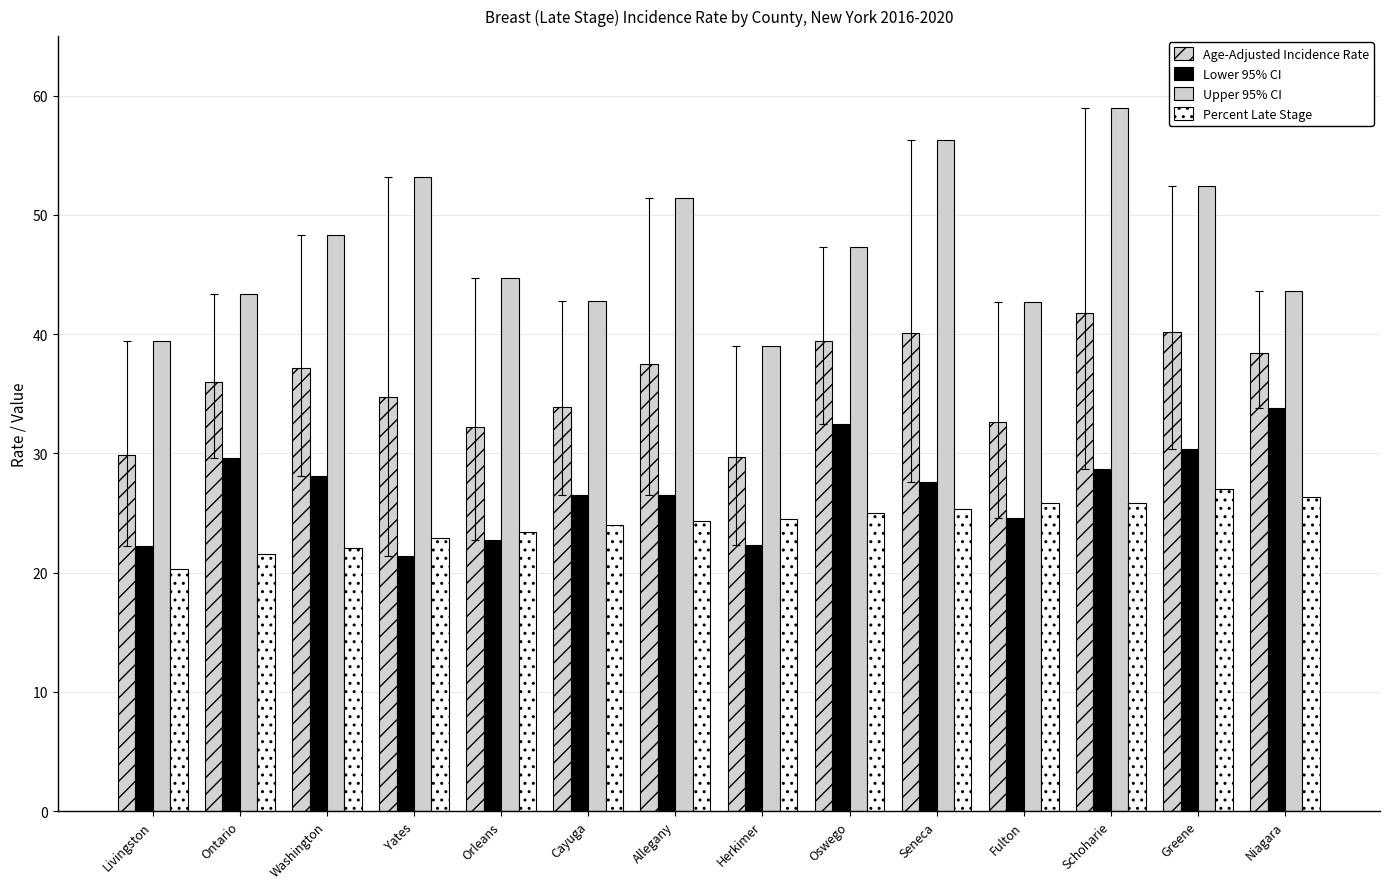

At which category is the sum across all series the highest?

Schoharie